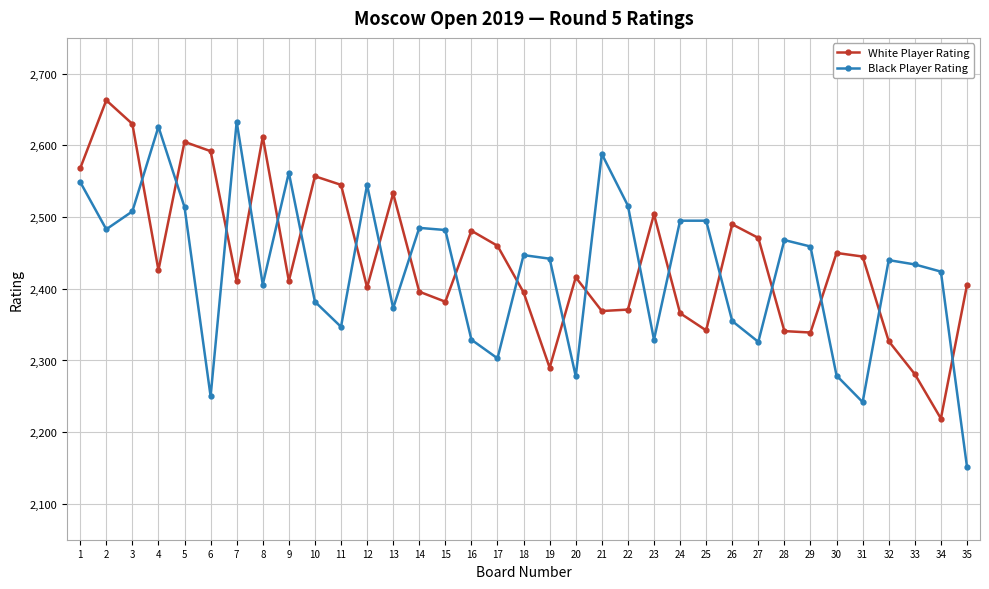

How many distinct data groups are displayed?

2